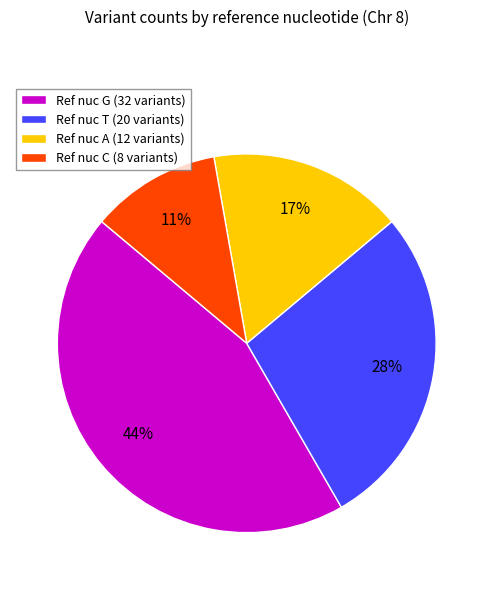

To the nearest percent, what percentage of the pie is Ref nuc A (12 variants)?

17%